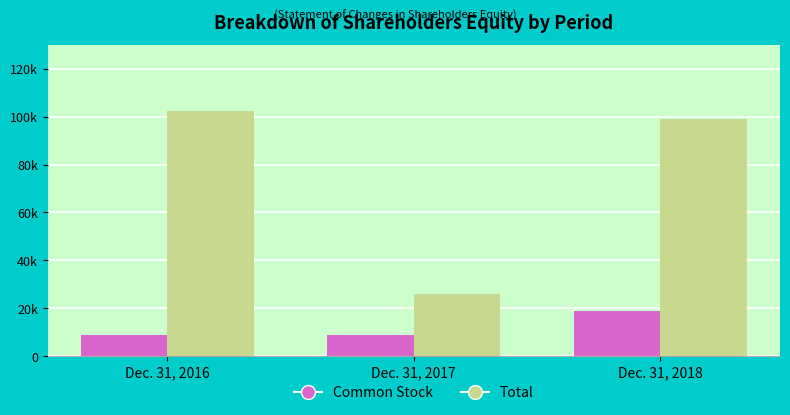

What are all the series names shown in the legend?

Common Stock, Total